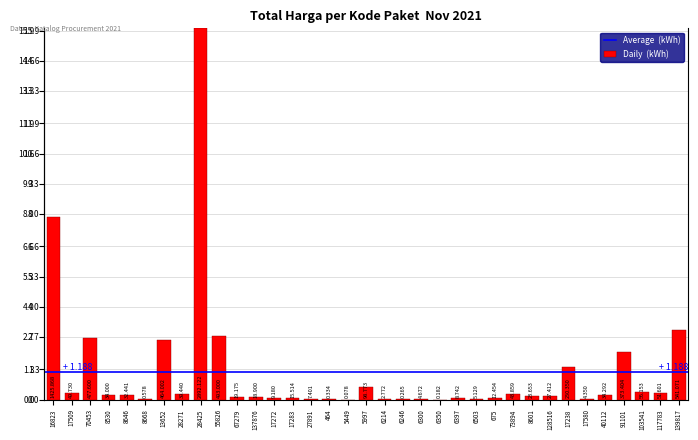

True or false: the data shows 0.0 at 6397.

False